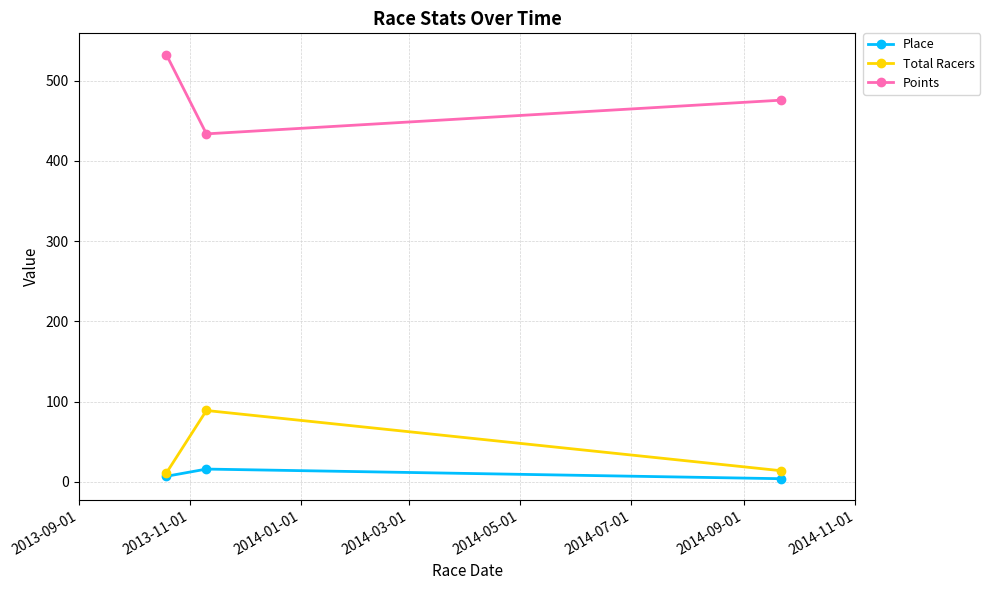

What is the value of the Total Racers point at the 2nd from the left?

89.0